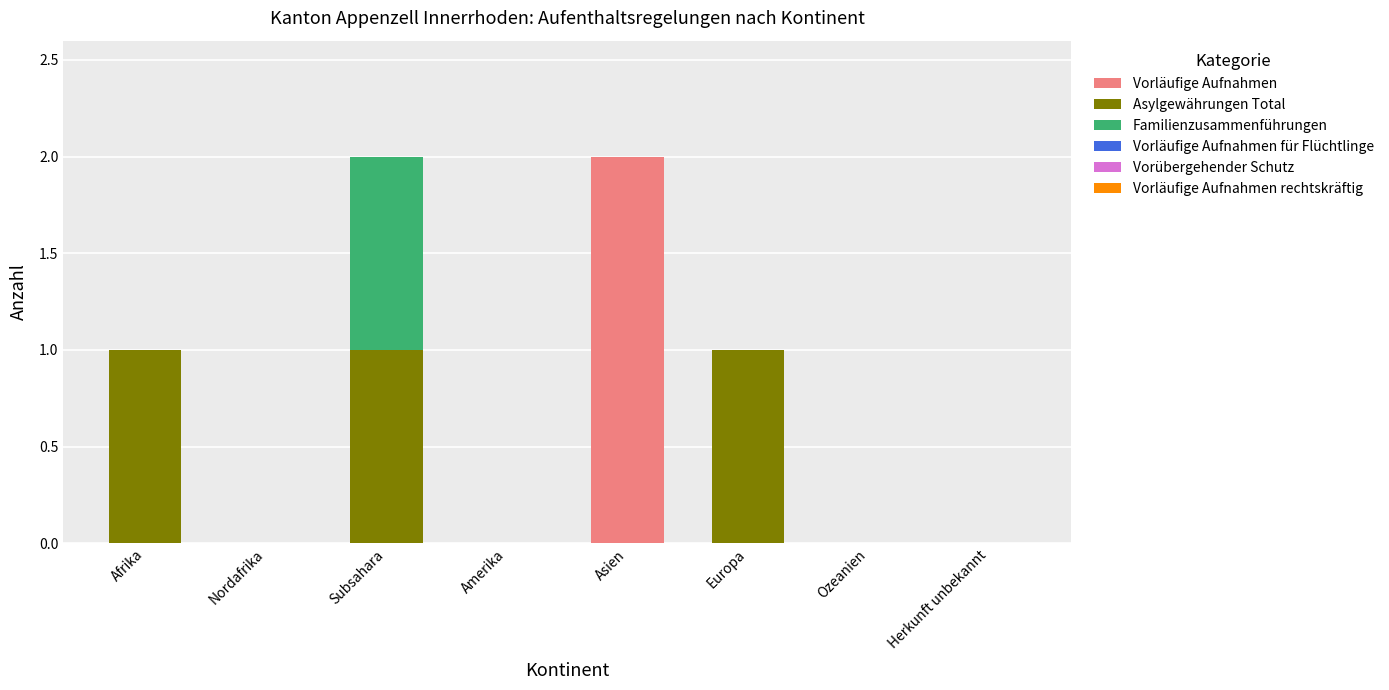

The Vorläufige Aufnahmen series shows 0 at Ozeanien. True or false?

True